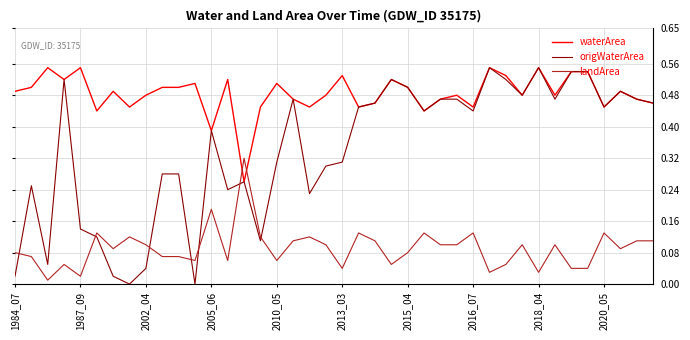

True or false: waterArea and landArea cross at least once.

True